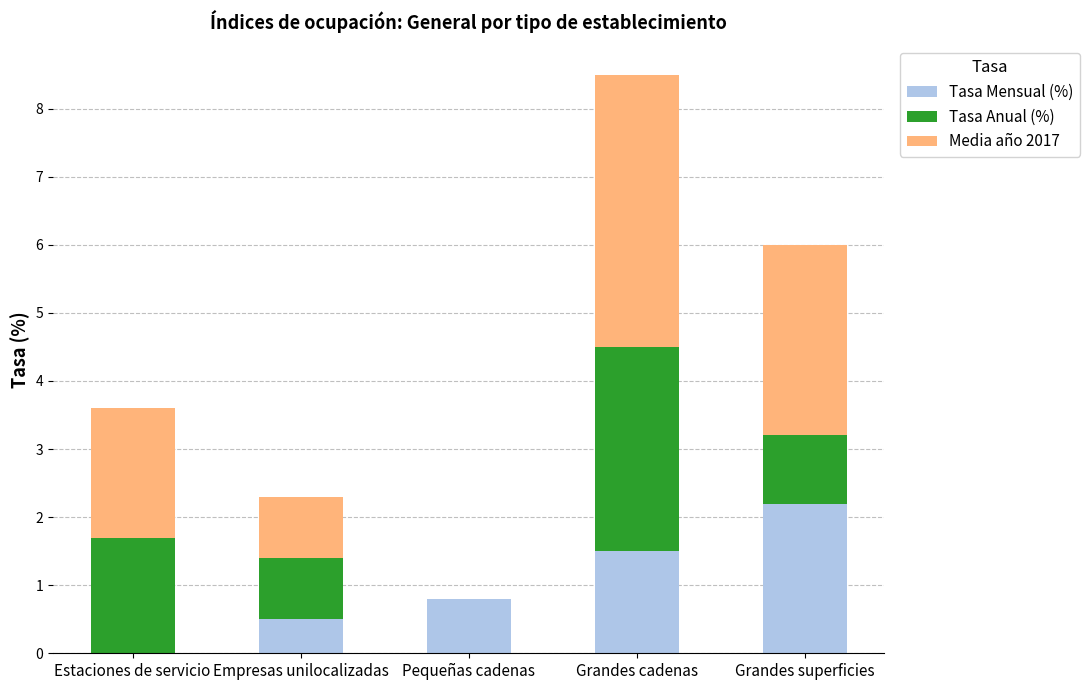

True or false: Tasa Mensual (%) has a value of 0.8 at Pequeñas cadenas.

True